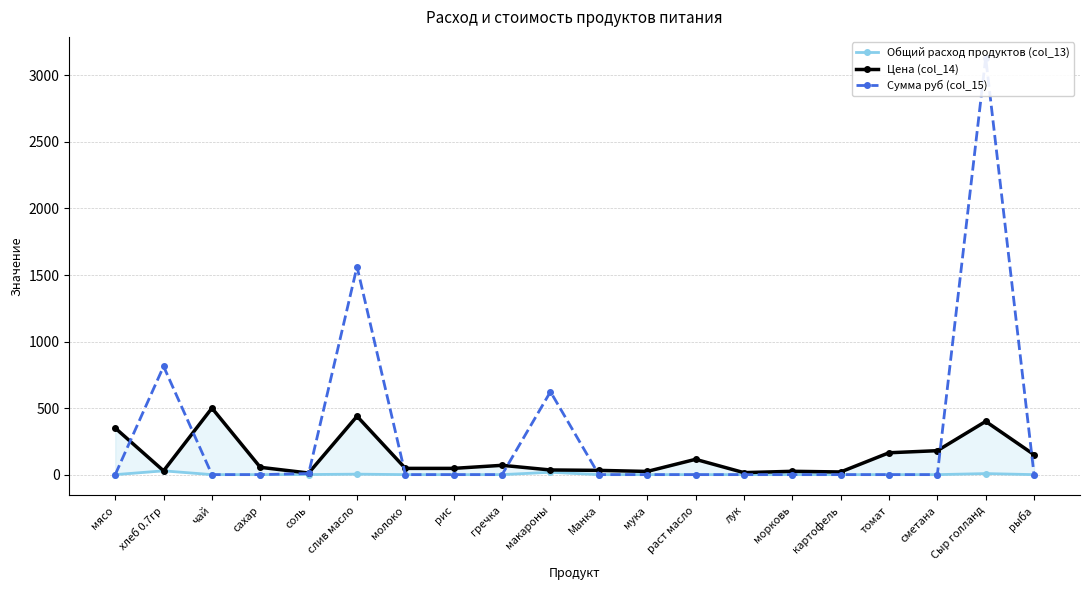

What position from the right is сметана?

3